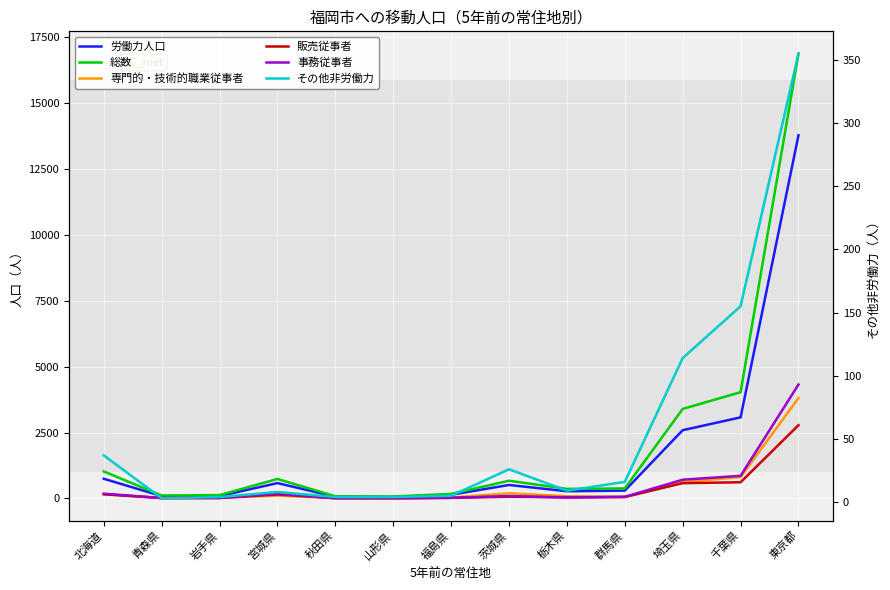

Reading right to left, extract all data points from this chart.

労働力人口: 13787	3079	2592	298	275	513	143	55	65	585	92	90	749
総数: 16887	4035	3400	381	364	674	173	76	84	741	129	111	1027
専門的・技術的職業従事者: 3812	810	622	58	86	199	36	11	14	110	26	22	160
販売従事者: 2782	616	582	57	48	66	25	11	16	150	21	17	161
事務従事者: 4324	860	713	62	34	94	24	10	7	184	17	16	182
その他非労働力: 355	155	114	16	9	26	5	4	4	8	4	3	37